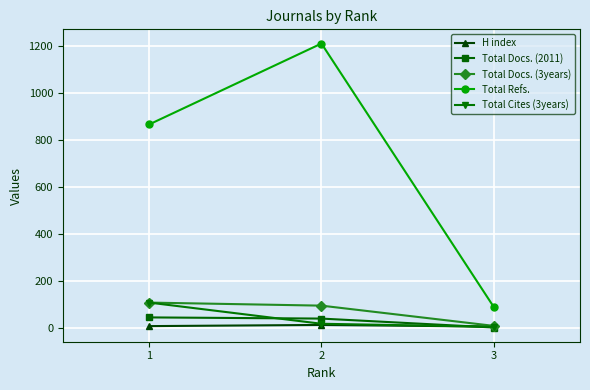

Is it true that Total Refs. equals 90 at 3?

True